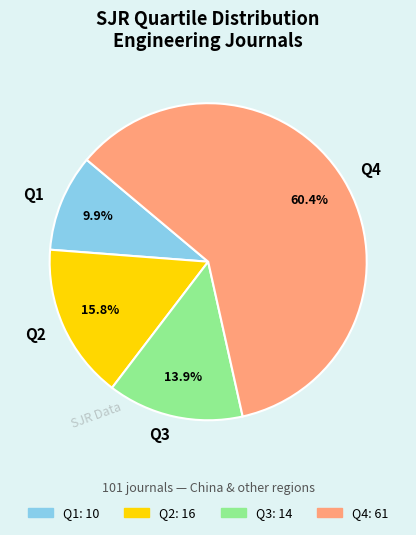

What is the total percentage of Q3 and Q1?

23.8%